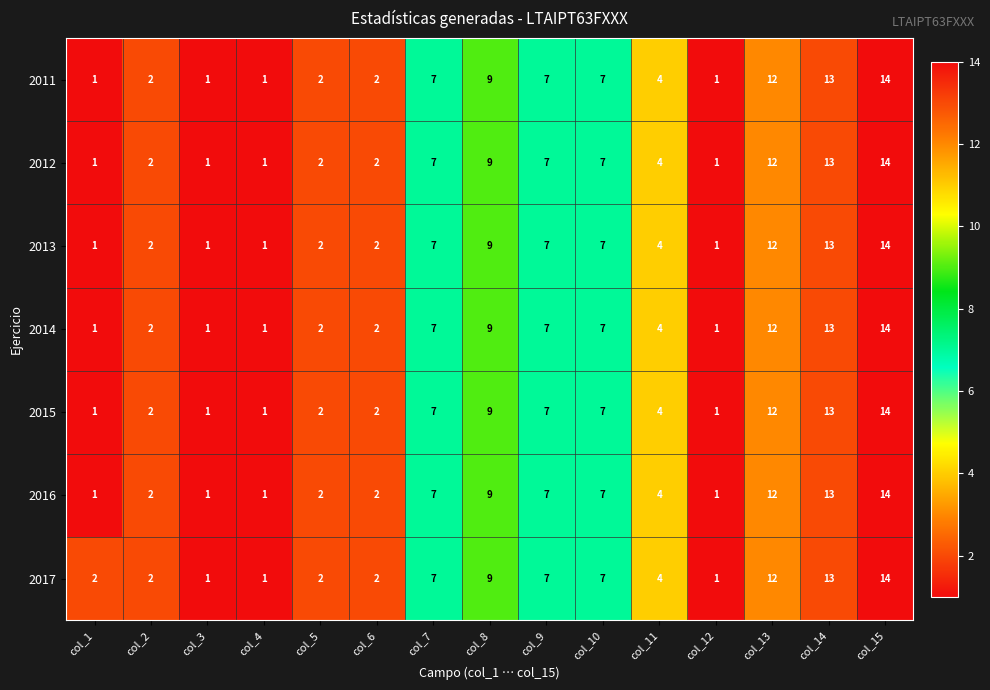

At which category is the sum across all series the highest?

col_15